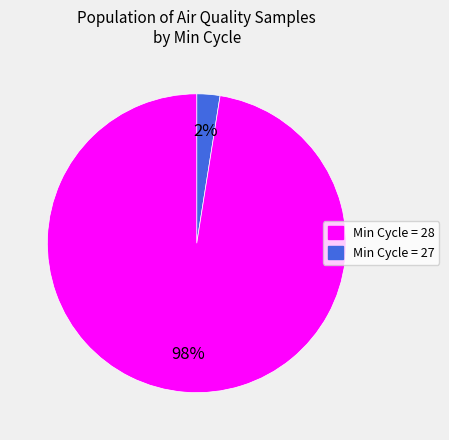

Is there any slice that represents more than half of the pie?

Yes